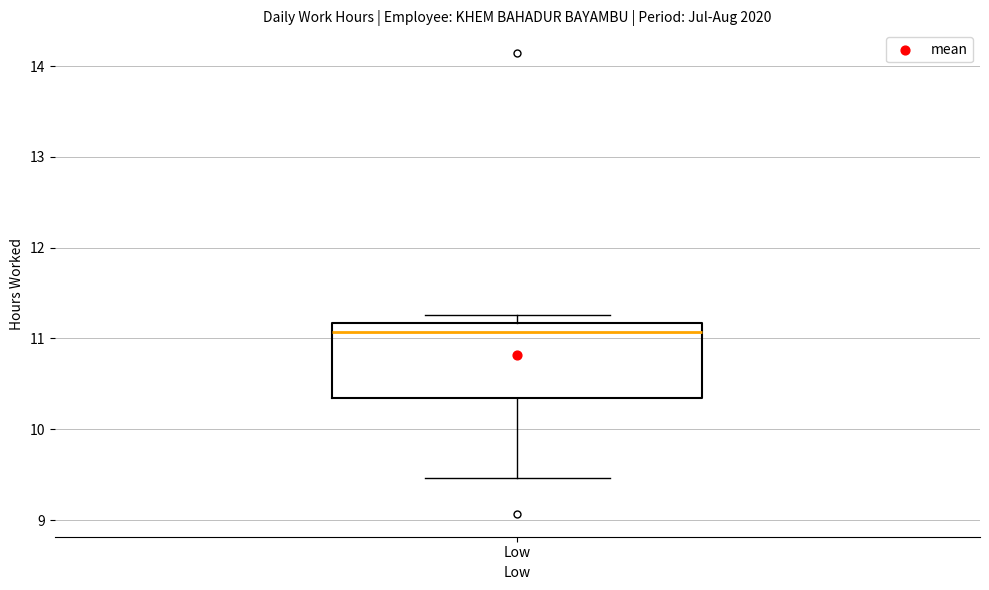

Where is the lower edge of the box for Low on the y-axis? The values are not printed on the chart, so give them approximately, as read against the axis.

10.3